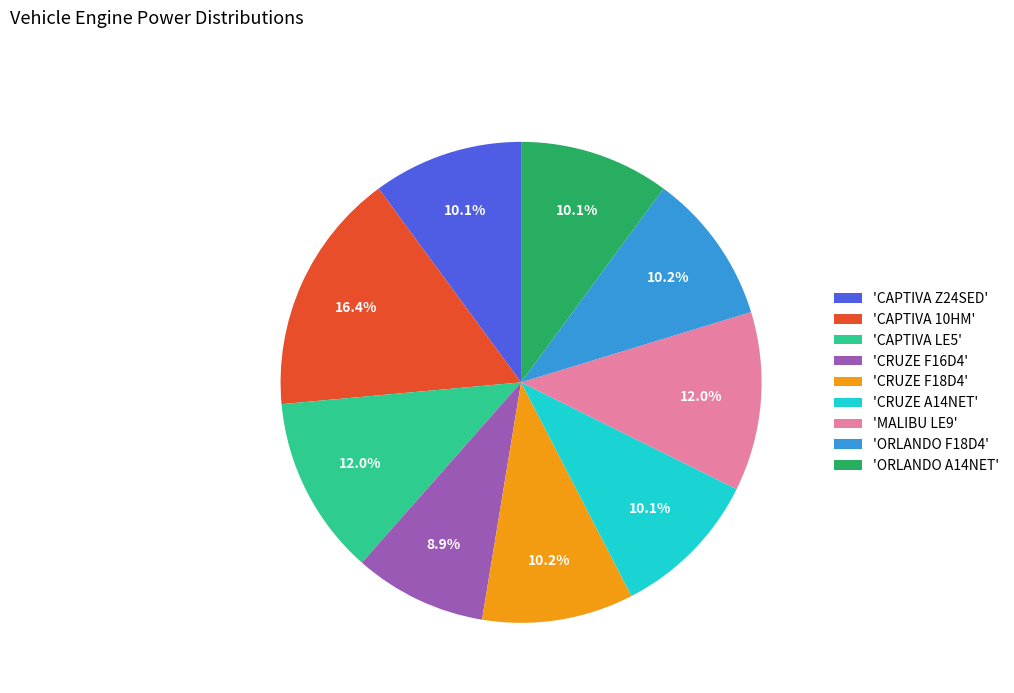

What percentage do 'CRUZE A14NET' and 'CAPTIVA Z24SED' together represent?

20.2%